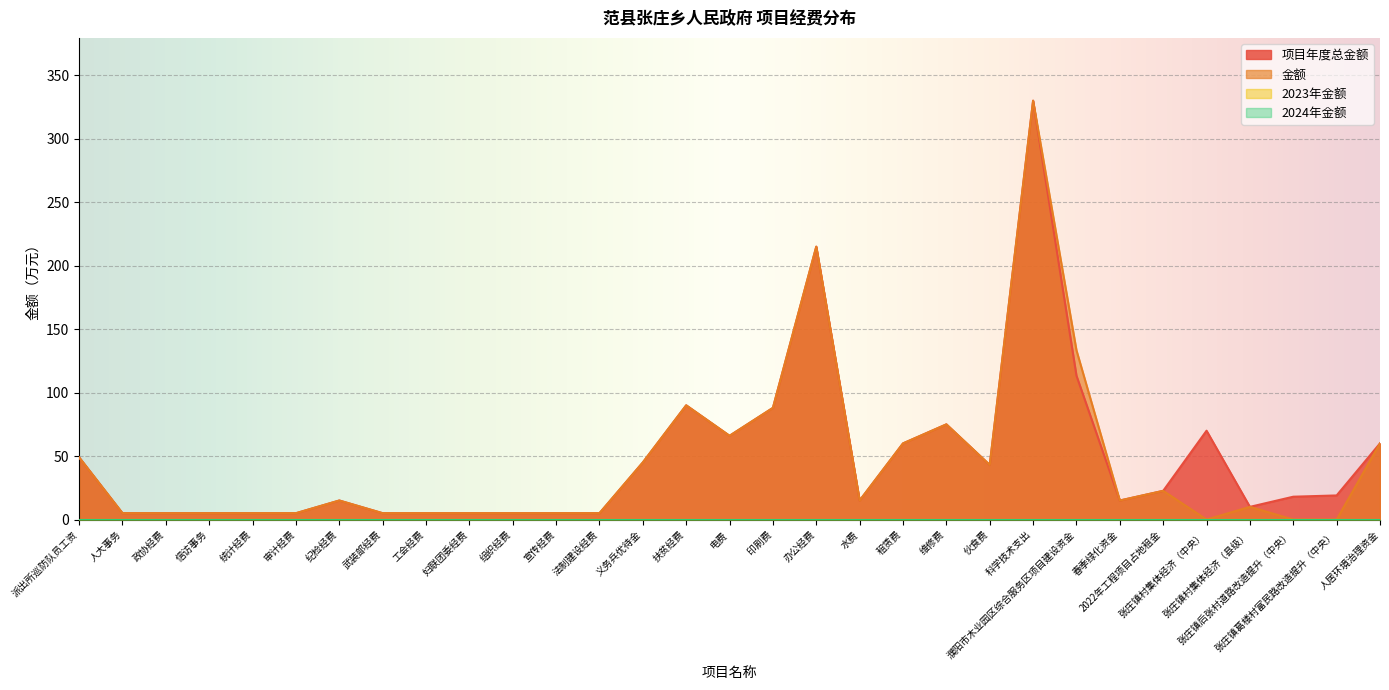

What is the label of the 28th point from the right?

信访事务